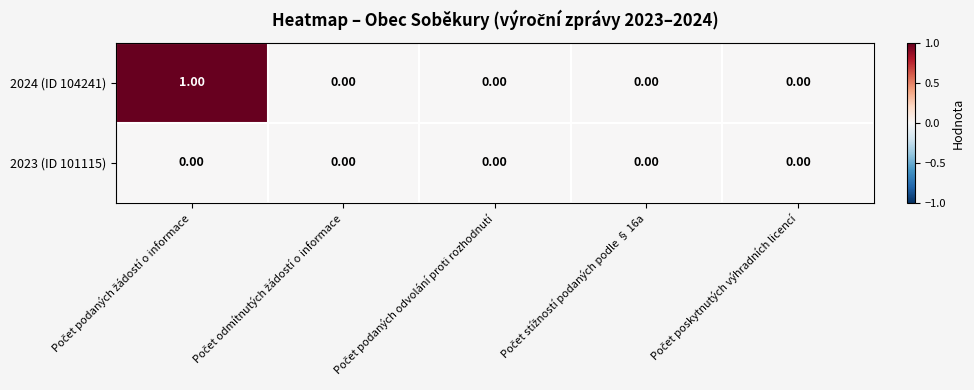

List the series in order of their peak value, highest first.

2024 (ID 104241), 2023 (ID 101115)